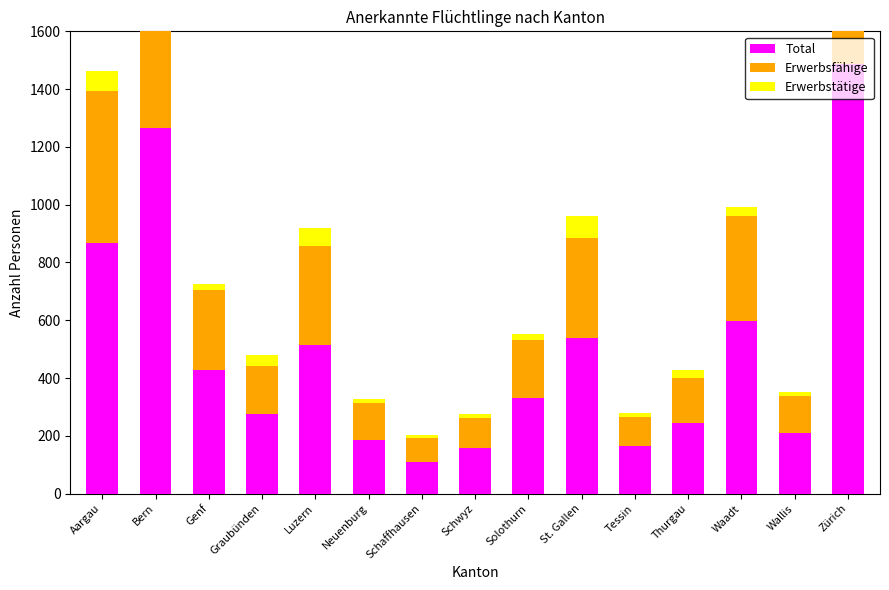

At which category is the sum across all series the highest?

Zürich